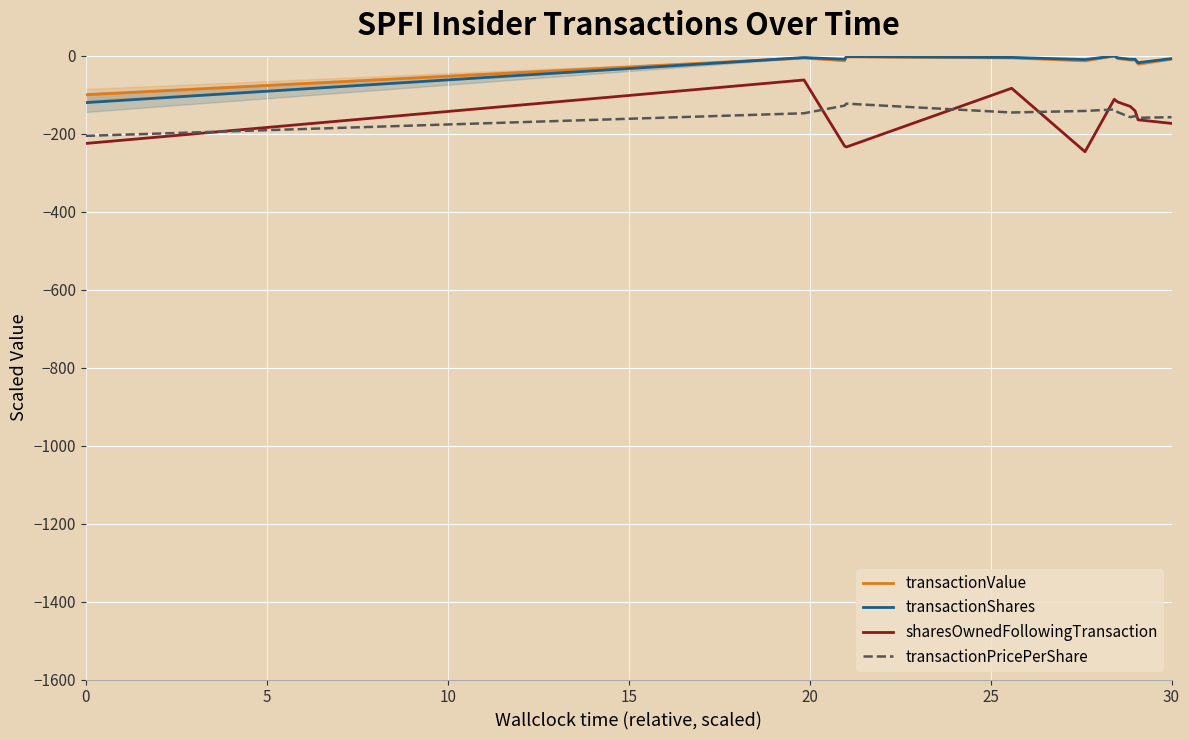

List the series in order of their peak value, lowest first.

transactionPricePerShare, sharesOwnedFollowingTransaction, transactionValue, transactionShares